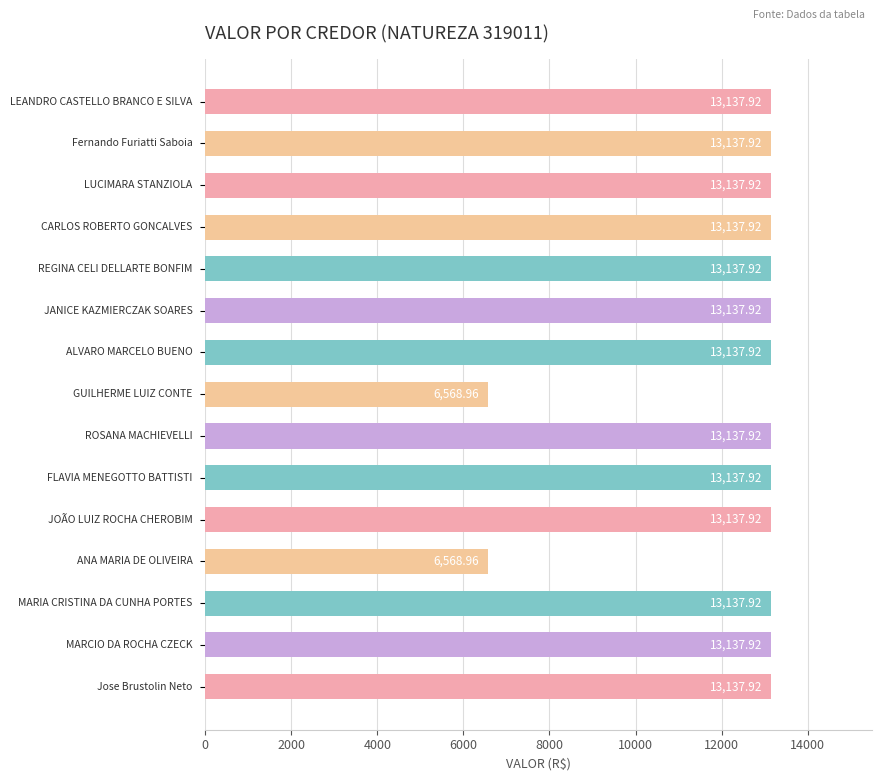

What is the difference between the maximum and minimum values?

6569.0